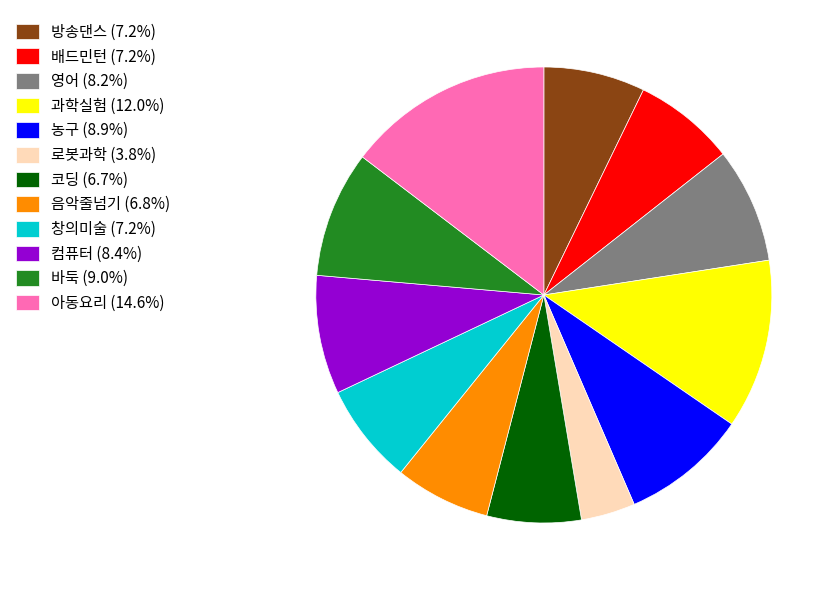

Does 로봇과학 represent more than half of the total?

No